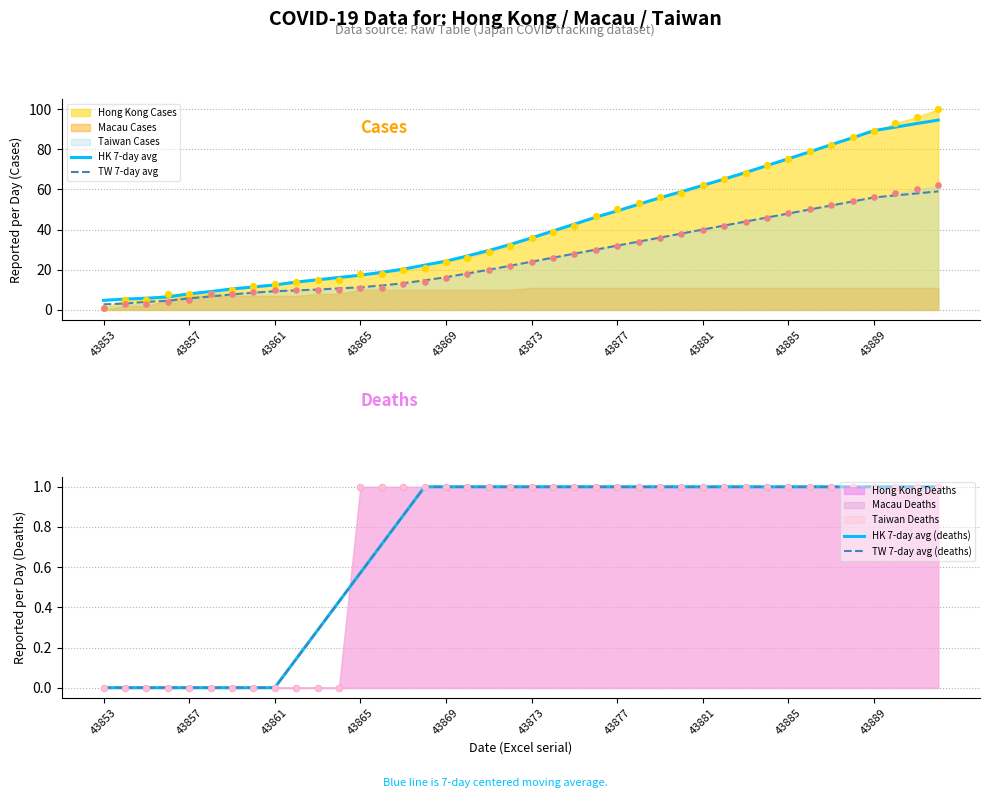

Which series has the largest total across all categories?

HK 7-day avg